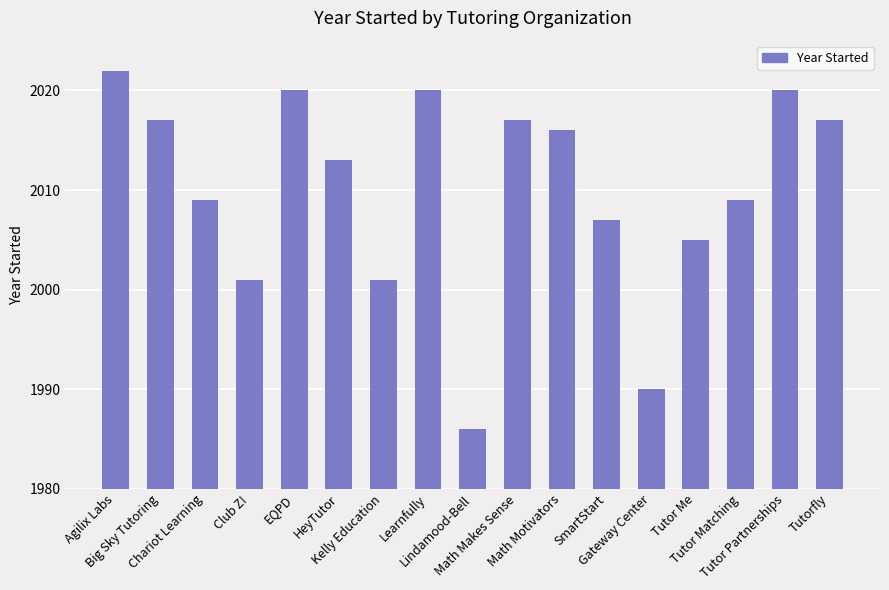

True or false: the data shows 2007 at SmartStart.

True